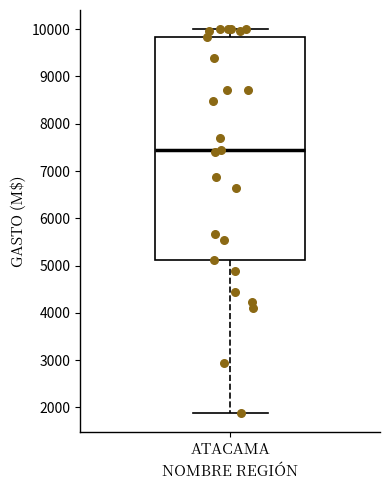

Transcribe this box plot: give where the median line is, the range the box spans, and where the two whiskers end, as read against the y-axis. The values are not printed on the chart, so give them approximately, as read against the axis.

median 7400, box 5100 to 9800, whiskers 1900 to 10000